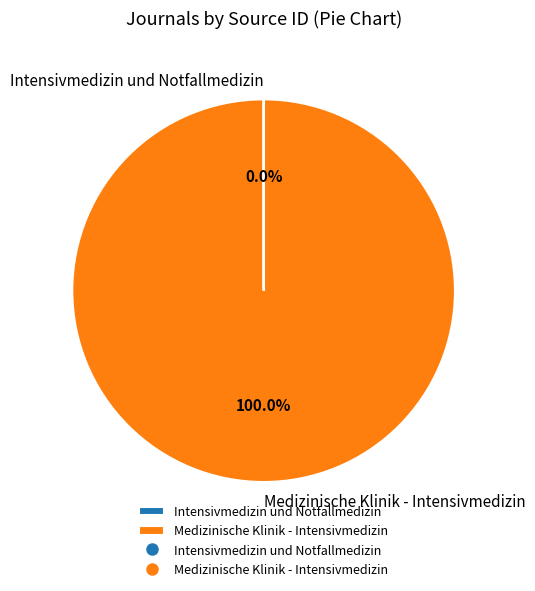

What is the largest slice in the pie chart?

Medizinische Klinik - Intensivmedizin